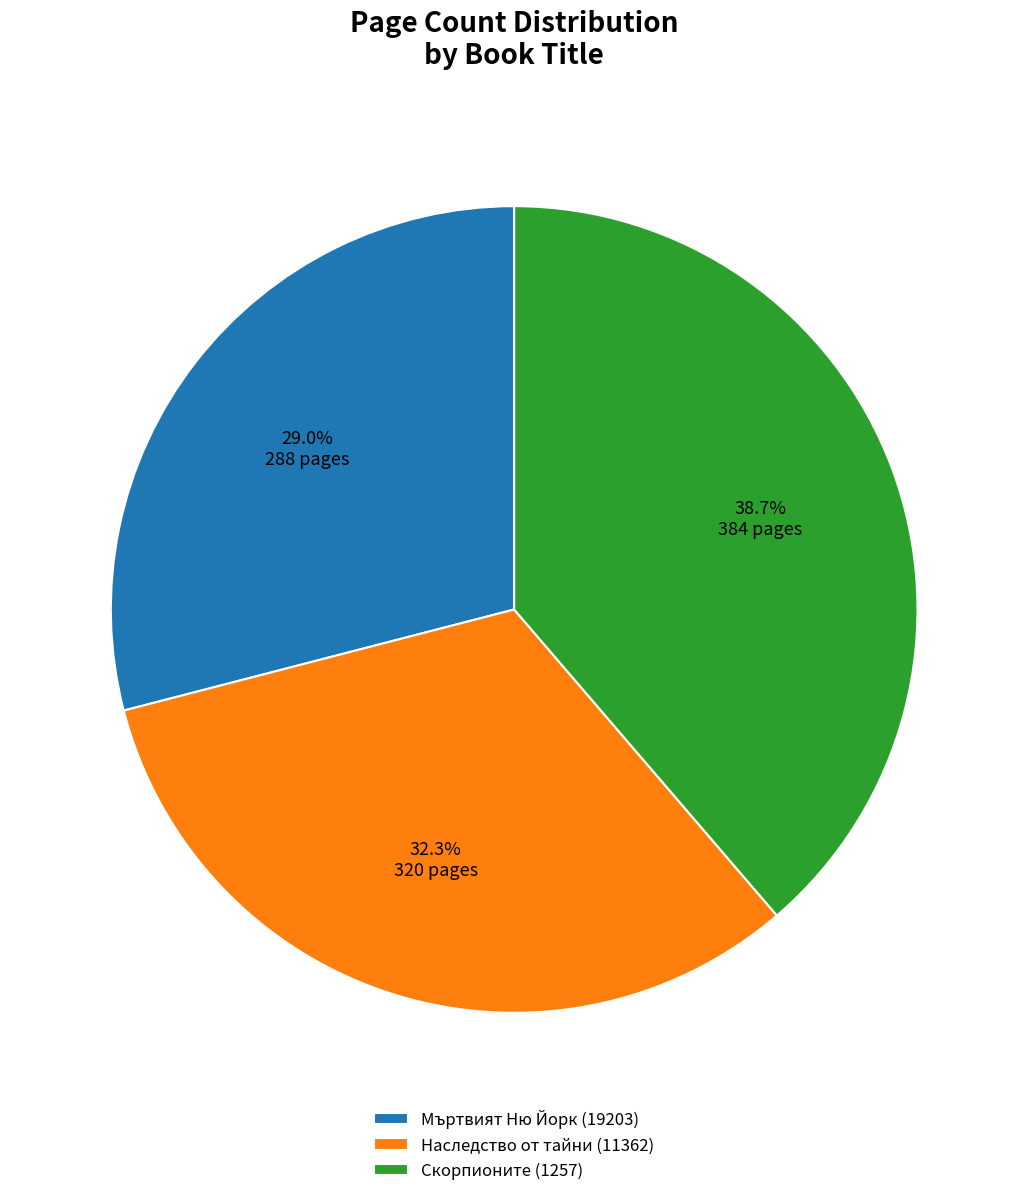

Which slice is the smallest?

Мъртвият Ню Йорк (19203)